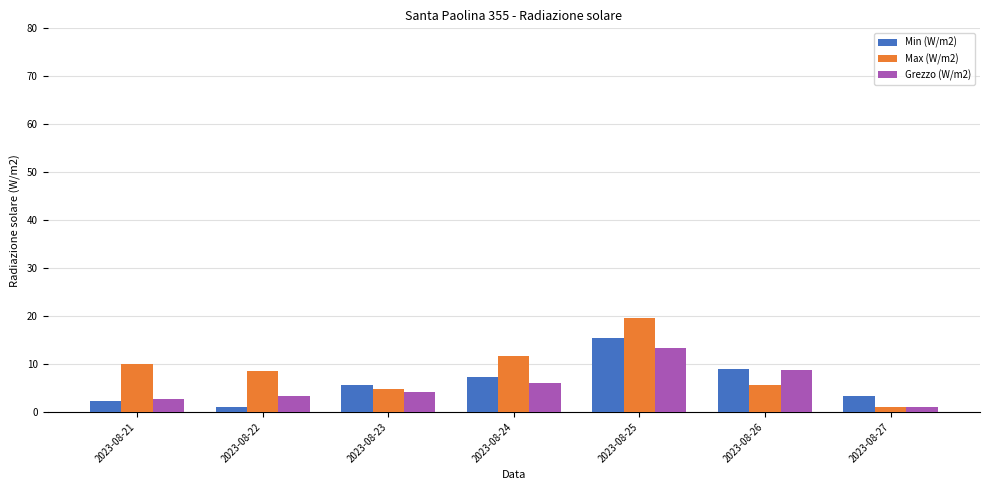

At which category does the chart reach its peak across all series?

2023-08-25